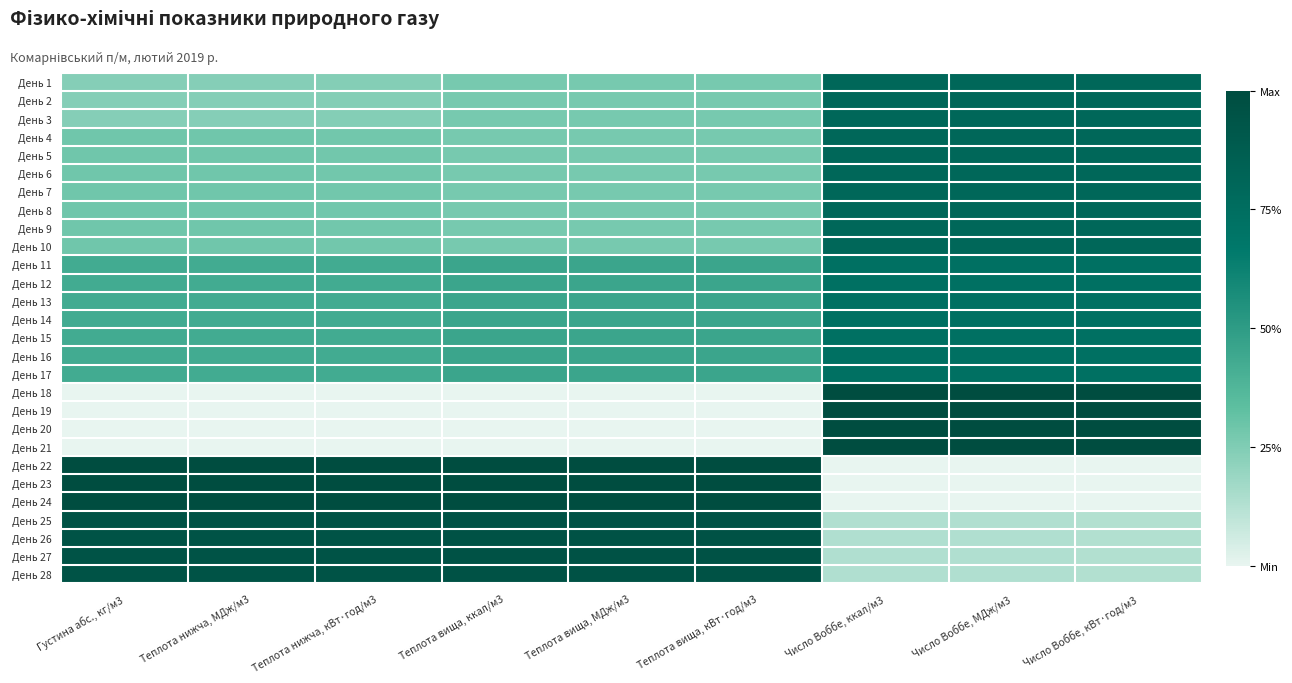

Rank the series at Теплота вища, кВт·год/м3 from highest to lowest value.

День 22, День 23, День 24, День 25, День 26, День 27, День 28, День 11, День 12, День 13, День 14, День 15, День 16, День 17, День 1, День 2, День 3, День 4, День 5, День 6, День 7, День 8, День 9, День 10, День 18, День 19, День 20, День 21